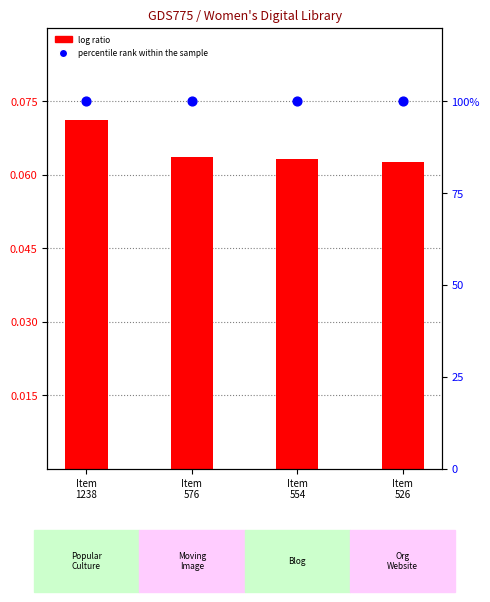

Is the value of log ratio (Item Id) at Item
576 greater than the value of percentile rank within the sample at Item
1238?

No